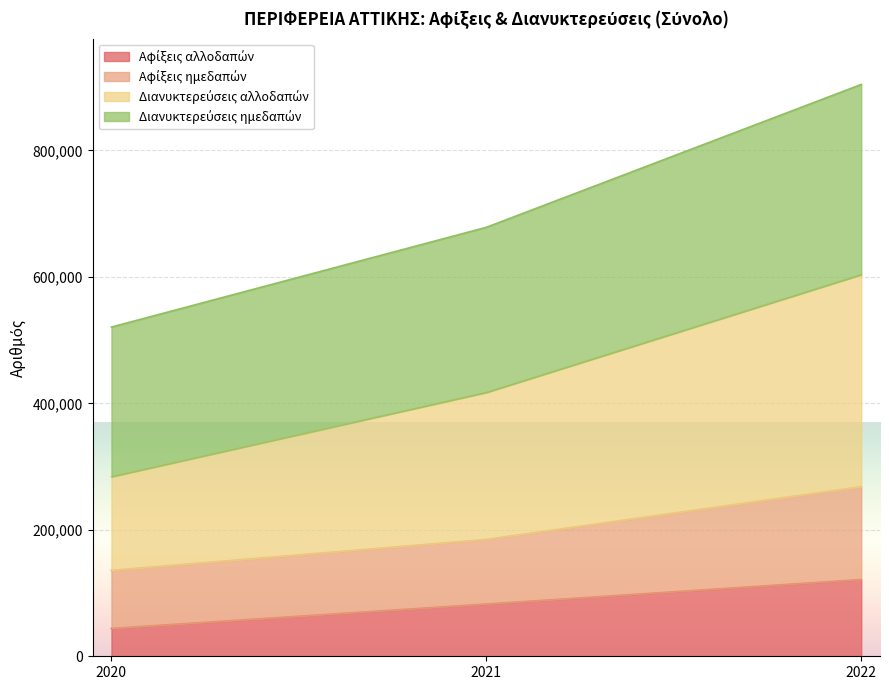

How many distinct data groups are displayed?

4